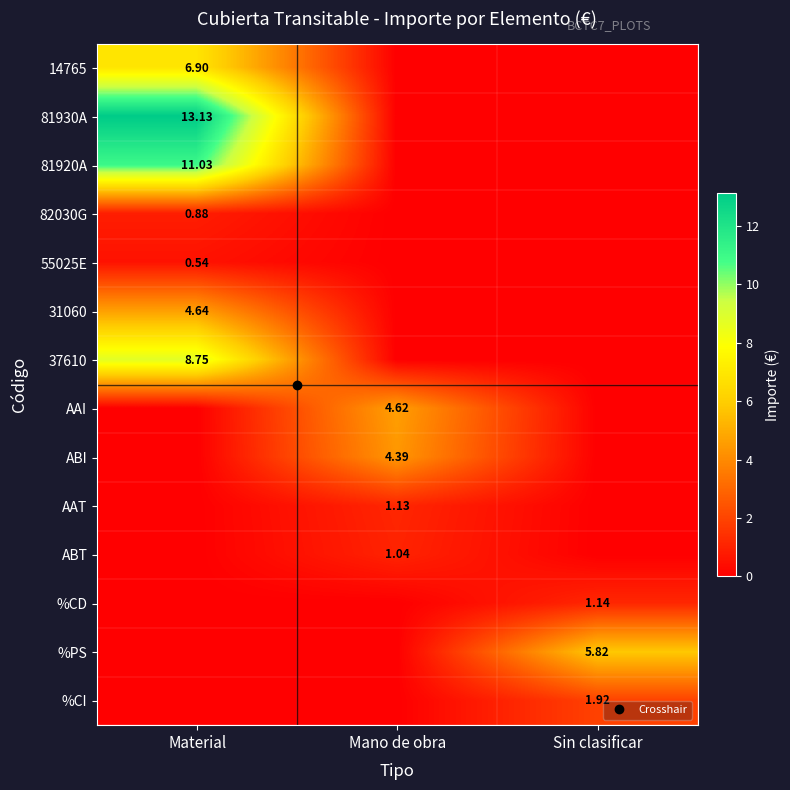

What is the spread (max minus min) of values at Mano de obra?

4.6